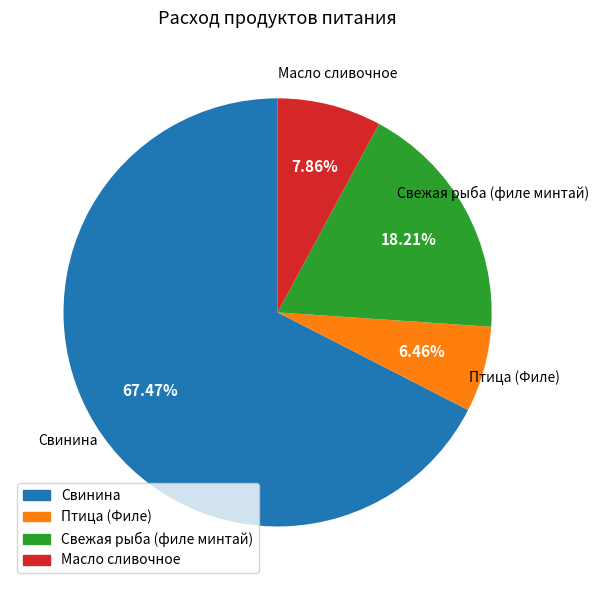

Is it true that Масло сливочное is 8% of the pie?

True